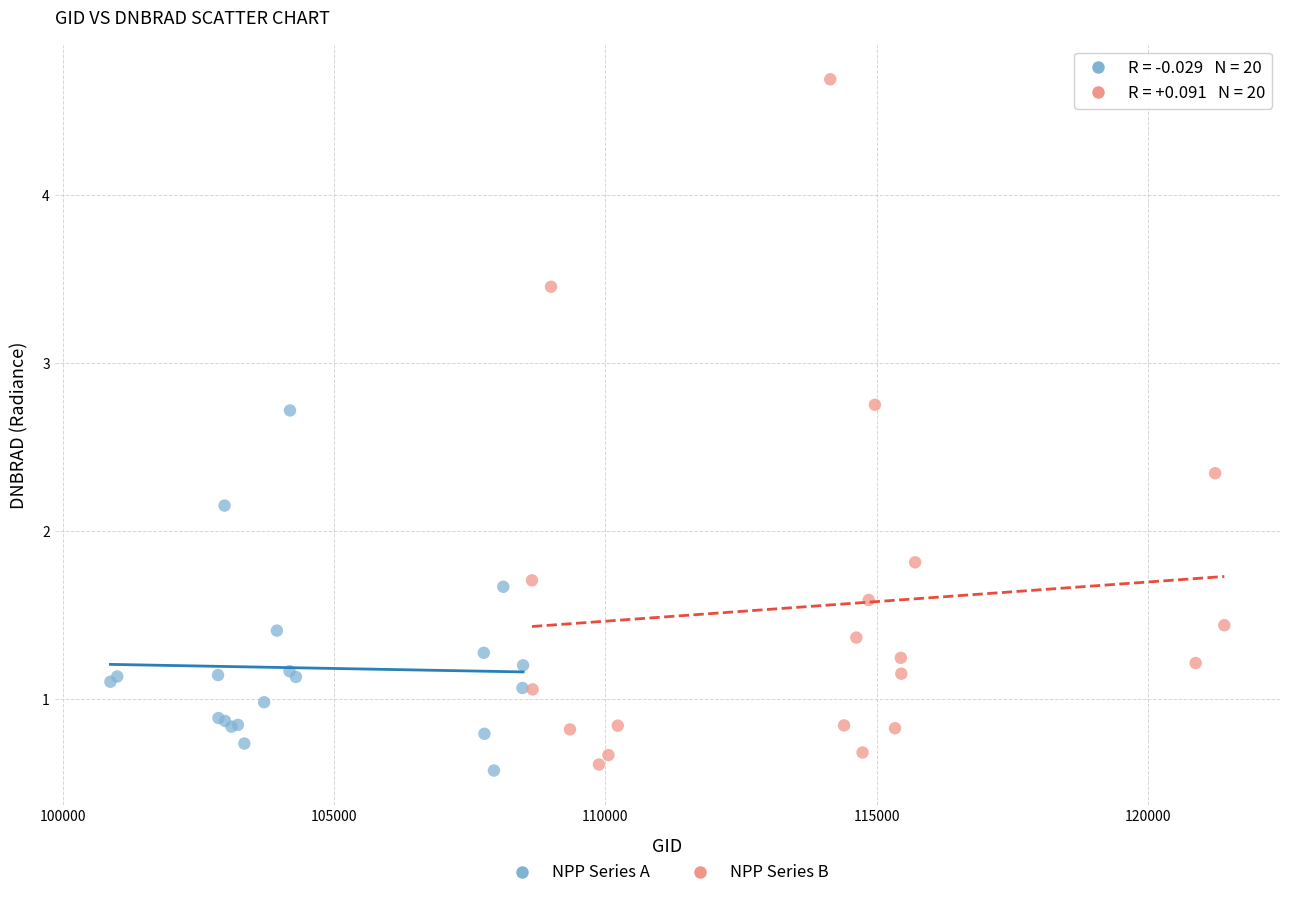

What are all the series names shown in the legend?

NPP Series A, NPP Series B